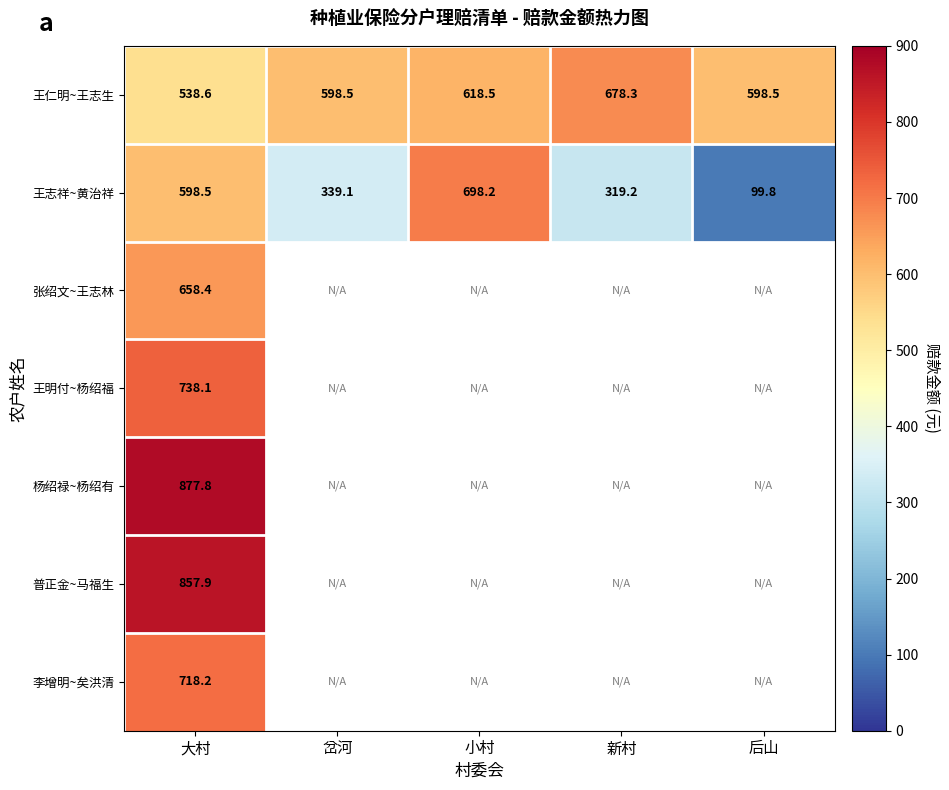

The 杨绍禄~杨绍有 series shows 1272.5 at 大村. True or false?

False